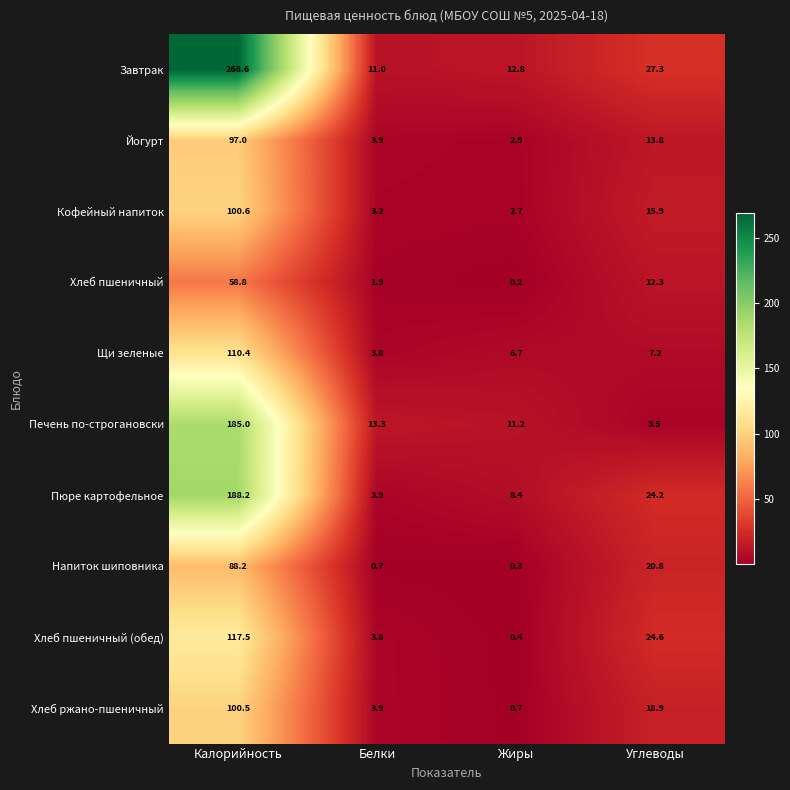

What is the difference between the second highest and second lowest values in the Хлеб пшеничный series?

10.4